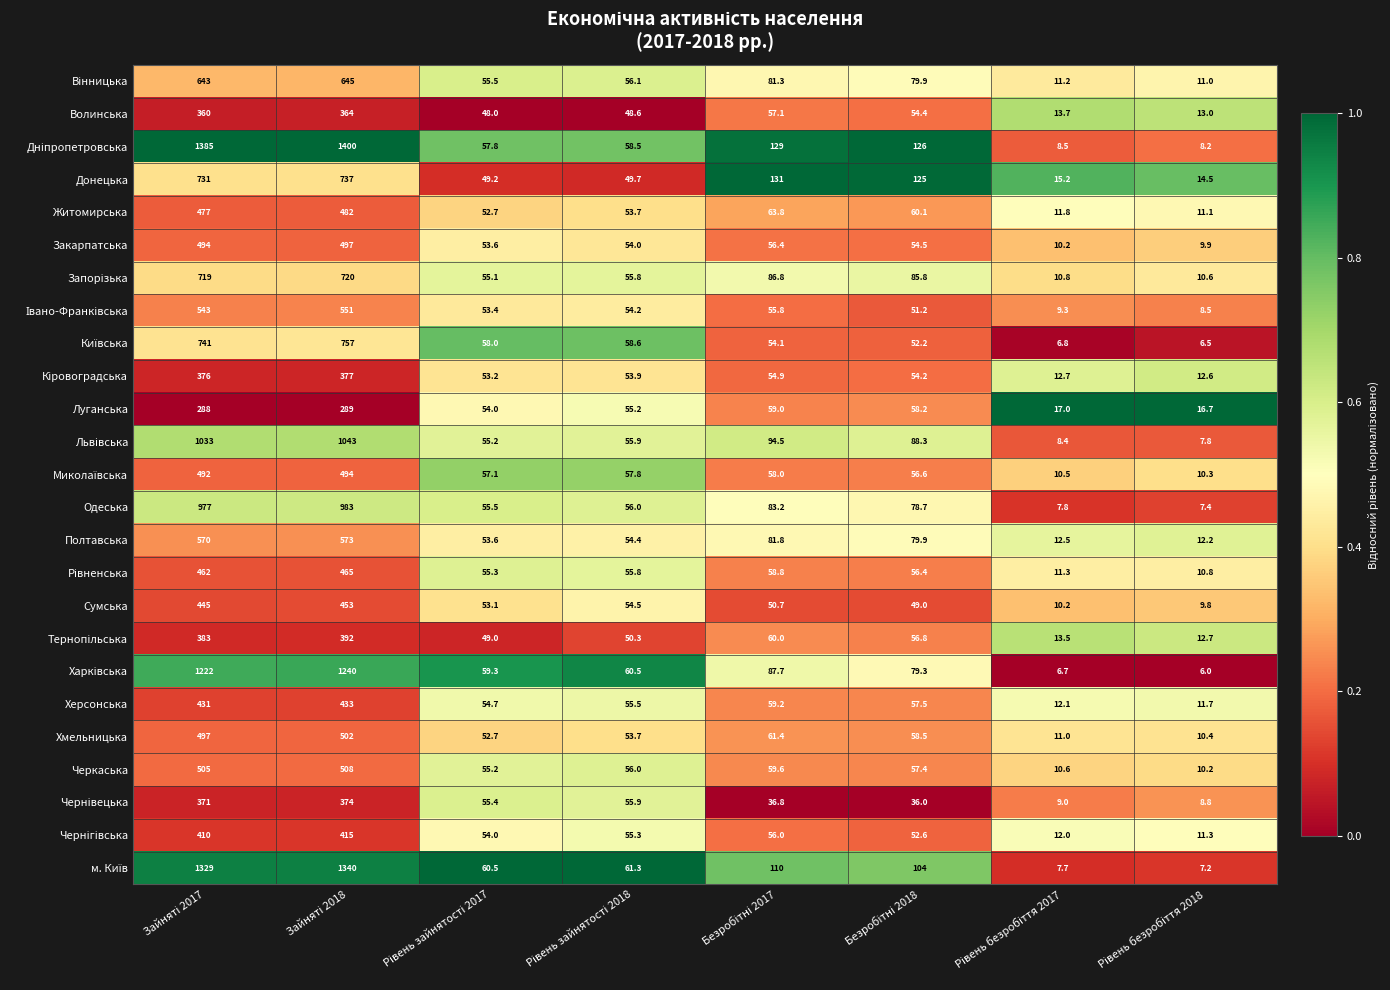

What is the minimum value for Одеська?

7.4